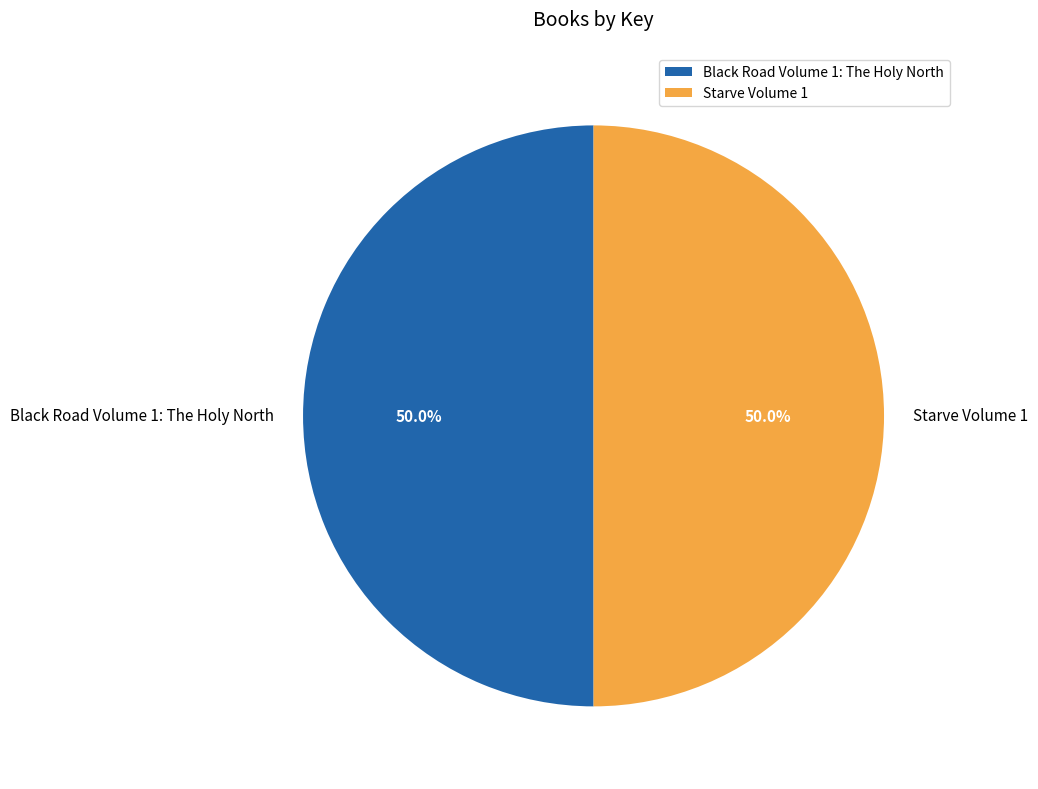

What portion of the pie excludes Black Road Volume 1: The Holy North?

50.0%